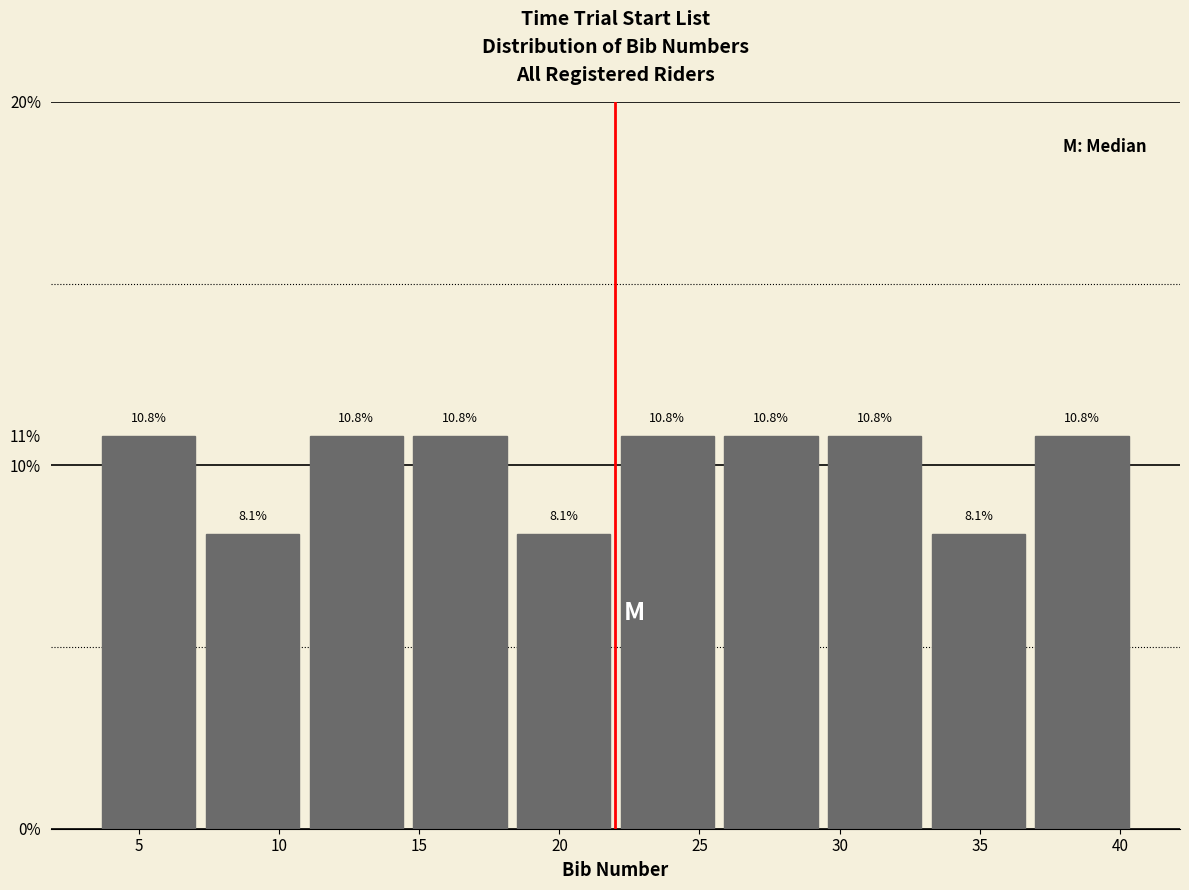

What is the height of the bar covering 7.2 to 10.9 on the x-axis? The bar edges are not printed on the chart, so give them approximately, as read against the axis.

8.1